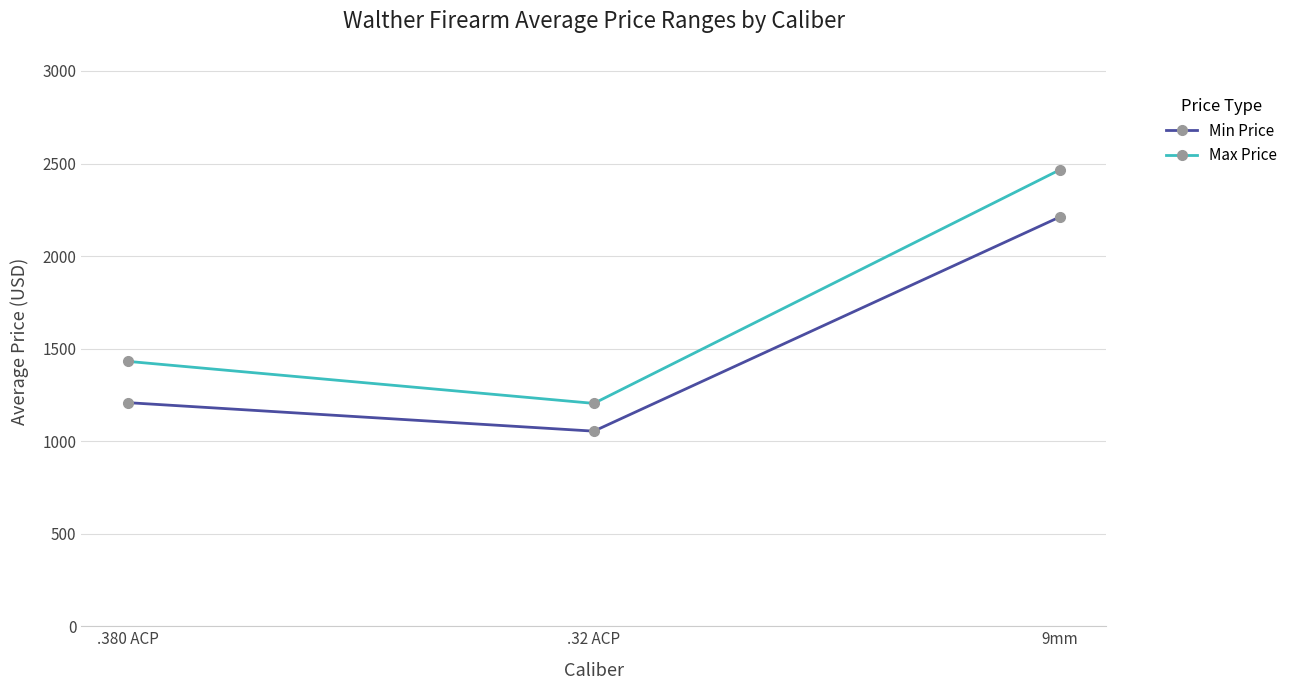

What is the total value across all series at 9mm?

4676.7